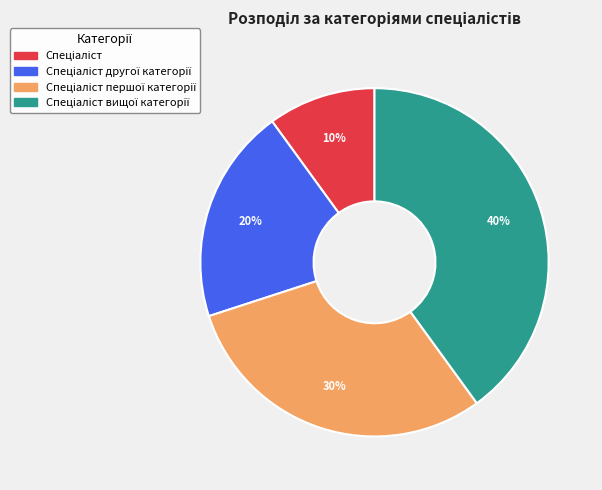

Is there a majority slice in this chart?

No